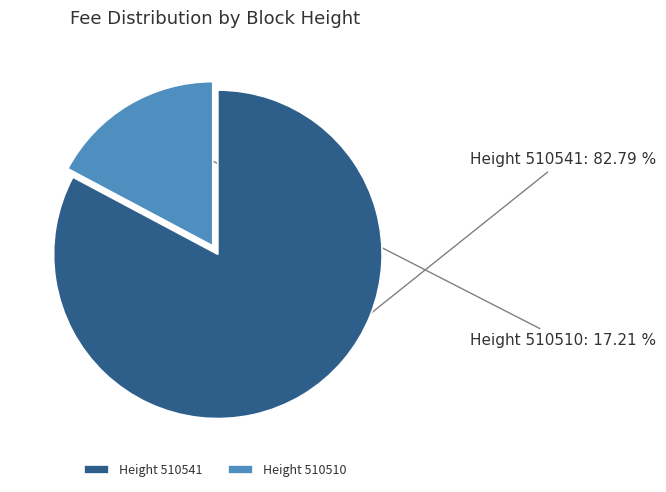

Is the sum of Height 510541 and Height 510510 greater than half?

Yes